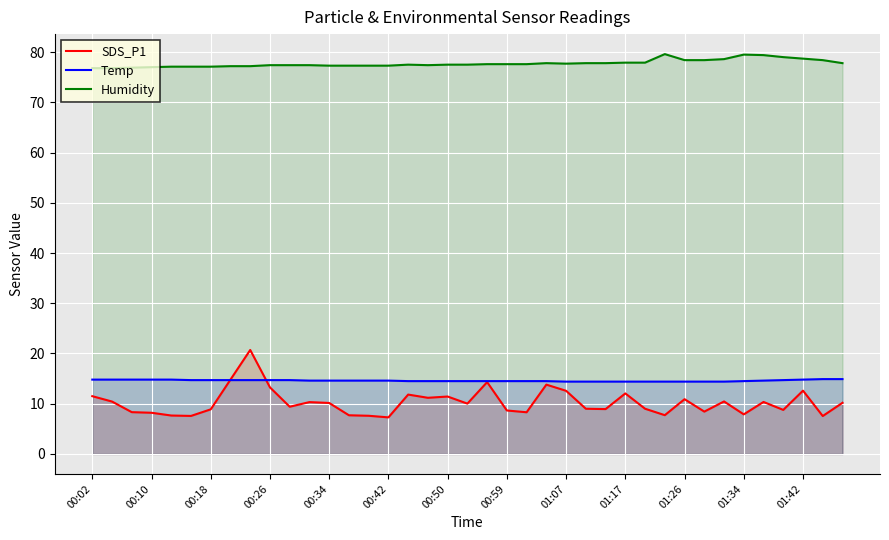

Rank the series by their maximum value, from lowest to highest.

Temp, SDS_P1, Humidity